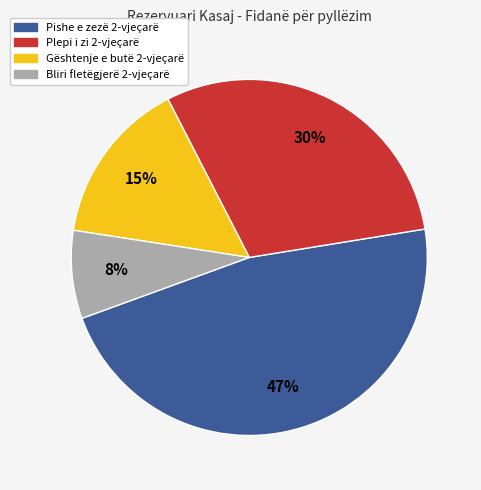

To the nearest percent, what portion does Gështenje e butë 2-vjeçarë represent?

15%